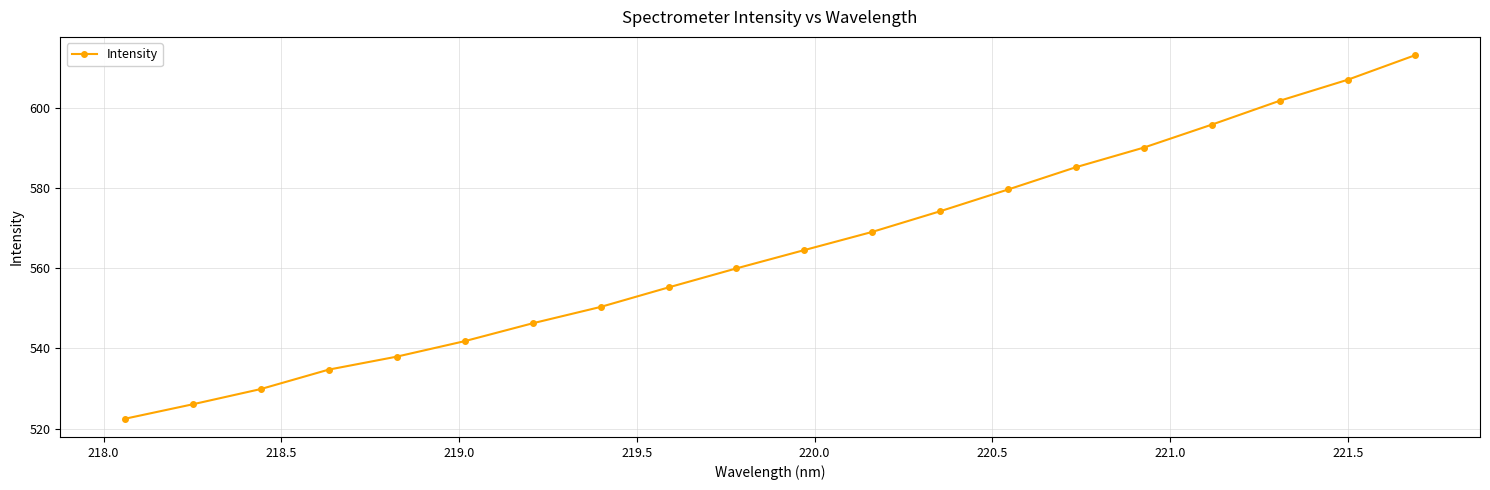

What is the value of the 7th point from the left?

546.3